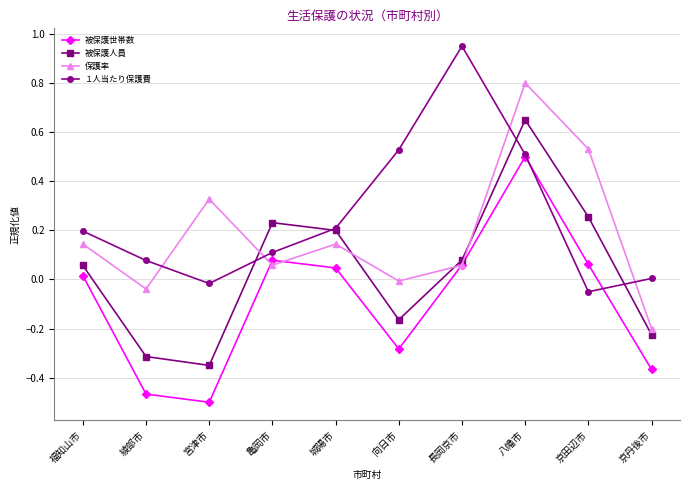

True or false: 被保護人員 has more than 0 points higher than both neighbors.

True